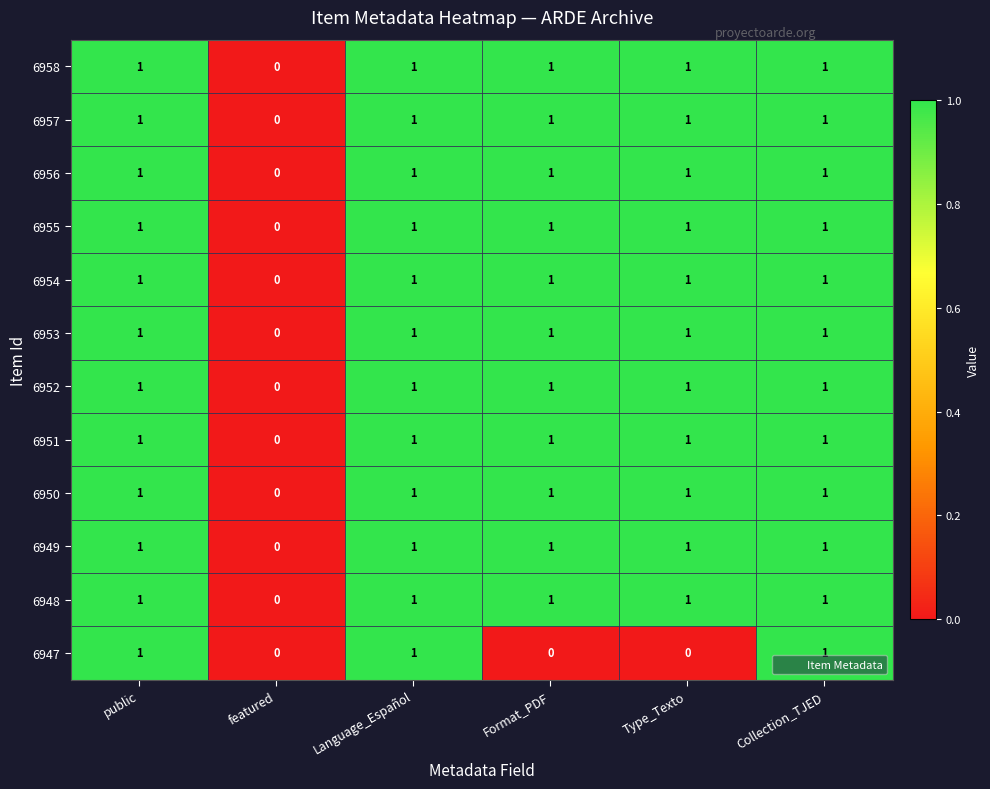

Is it true that 6955 equals 0 at featured?

True